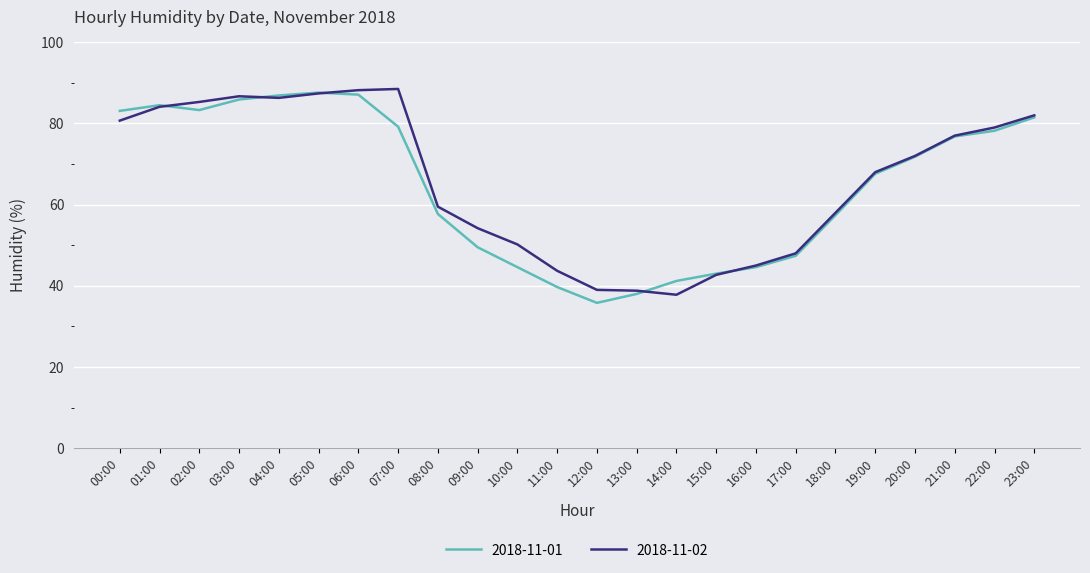

In 2018-11-02, how many points are higher than both neighbors (excluding endpoints)?

2